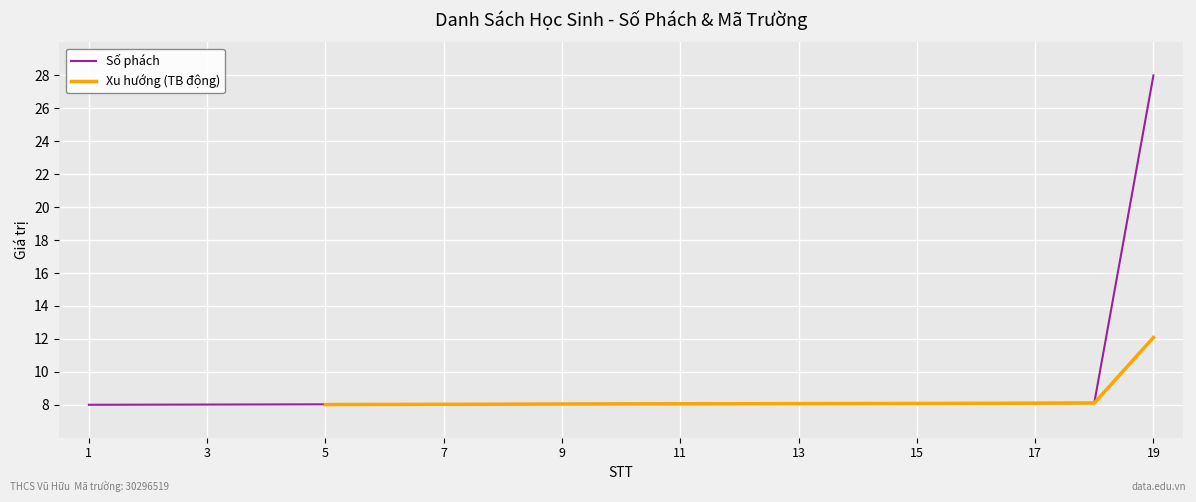

Is this an area chart (filled region under the line)?

No